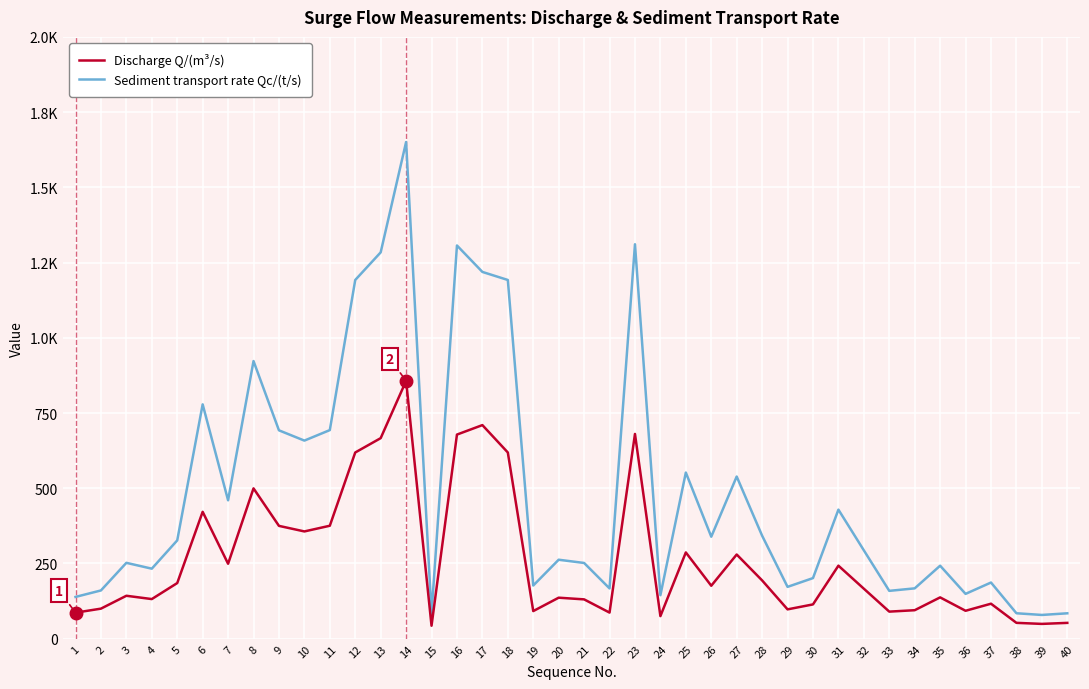

What are all the series names shown in the legend?

Discharge Q/(m³/s), Sediment transport rate Qc/(t/s)